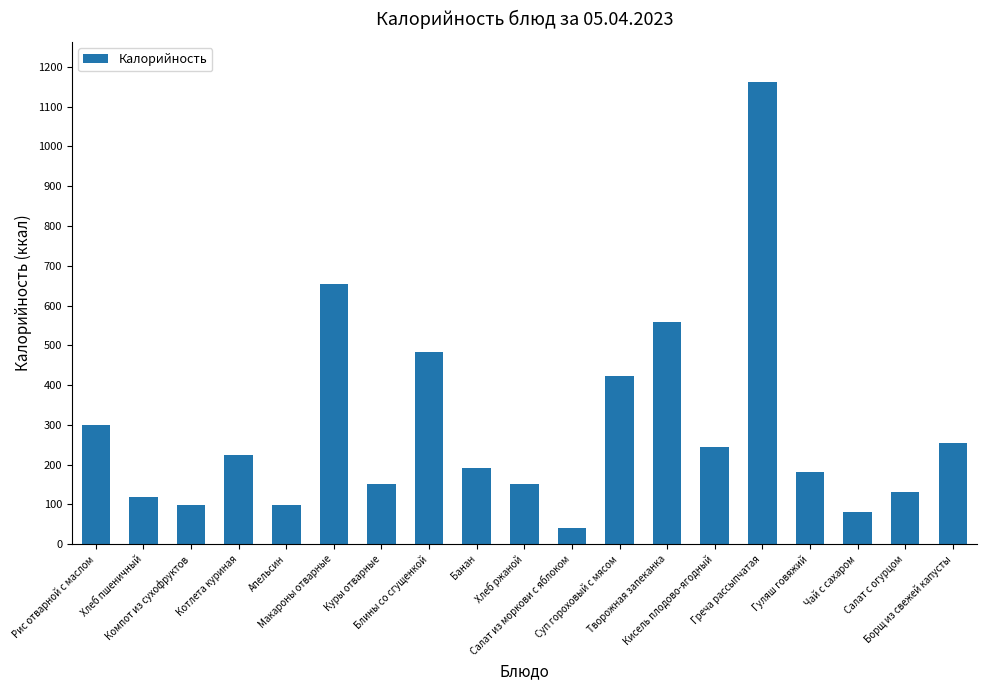

Reading left to right, extract all data points from this chart.

Рис отварной с маслом=299	Хлеб пшеничный=118	Компот из сухофруктов=98	Котлета куриная=223	Апельсин=98	Макароны отварные=653	Куры отварные=150	Блины со сгущенкой=484	Банан=192	Хлеб ржаной=150	Салат из моркови с яблоком=40	Суп гороховый с мясом=423	Творожная запеканка=559	Кисель плодово-ягодный=243	Греча рассыпчатая=1163	Гуляш говяжий=182	Чай с сахаром=80	Салат с огурцом=131	Борщ из свежей капусты=254